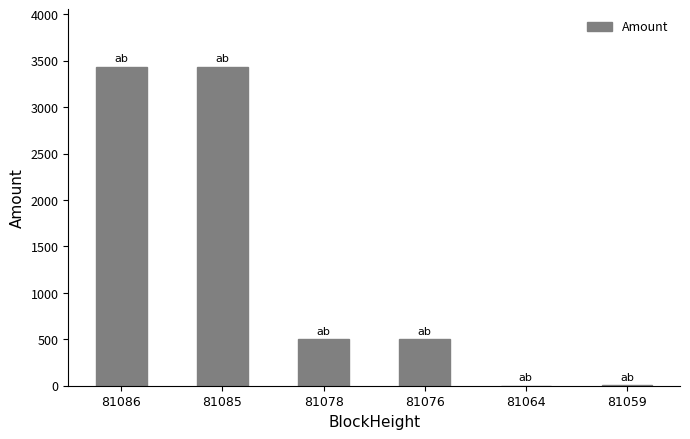

What is the maximum value shown in the chart?

3434.7